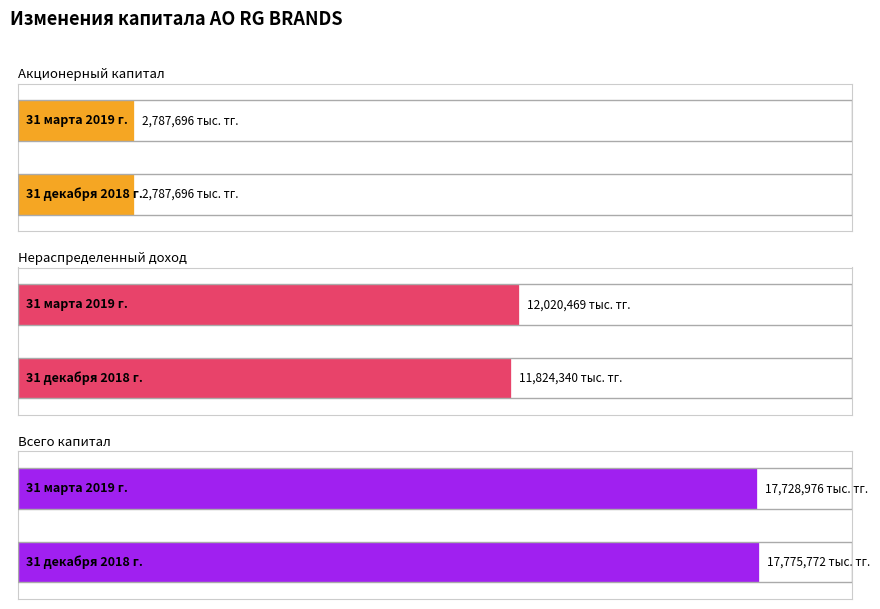

Is the value of Акционерный капитал at 31 декабря 2018 г. greater than the value of Всего капитал at 31 декабря 2018 г.?

No